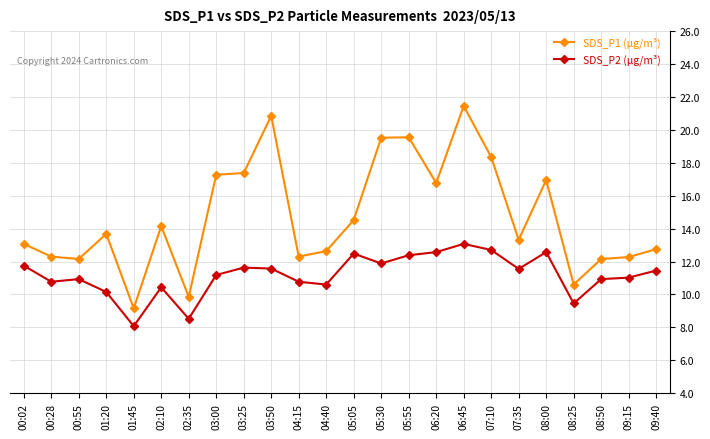

How many distinct data groups are displayed?

2